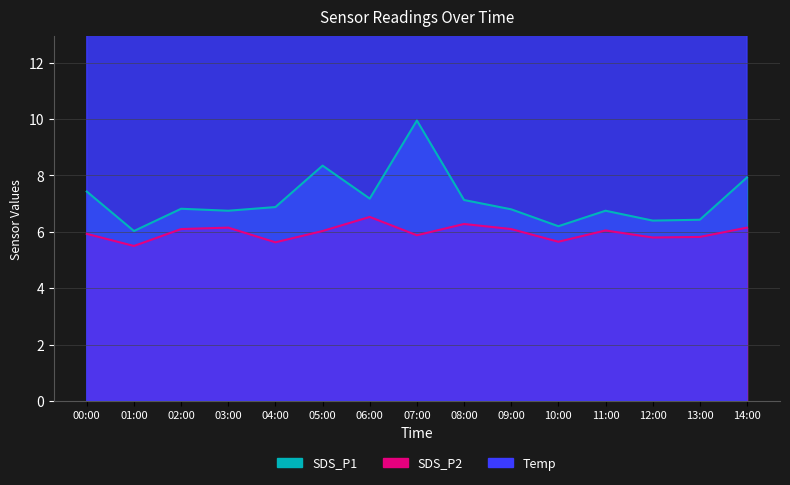

What is the sum of the SDS_P1 values at 11:00 and 04:00?

13.6